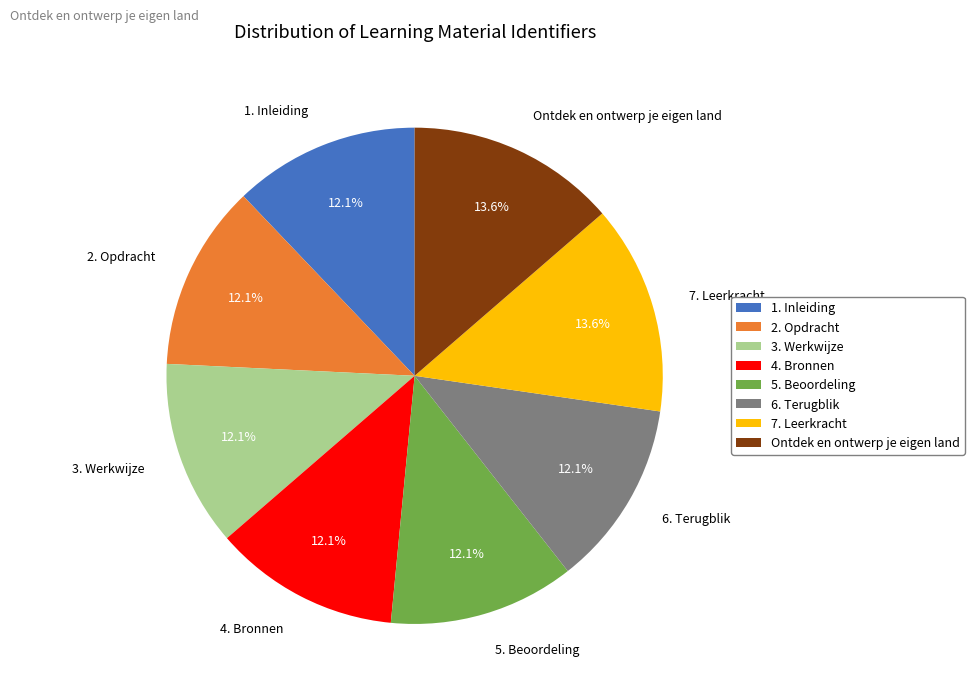

Does 7. Leerkracht account for over 50% of the chart?

No